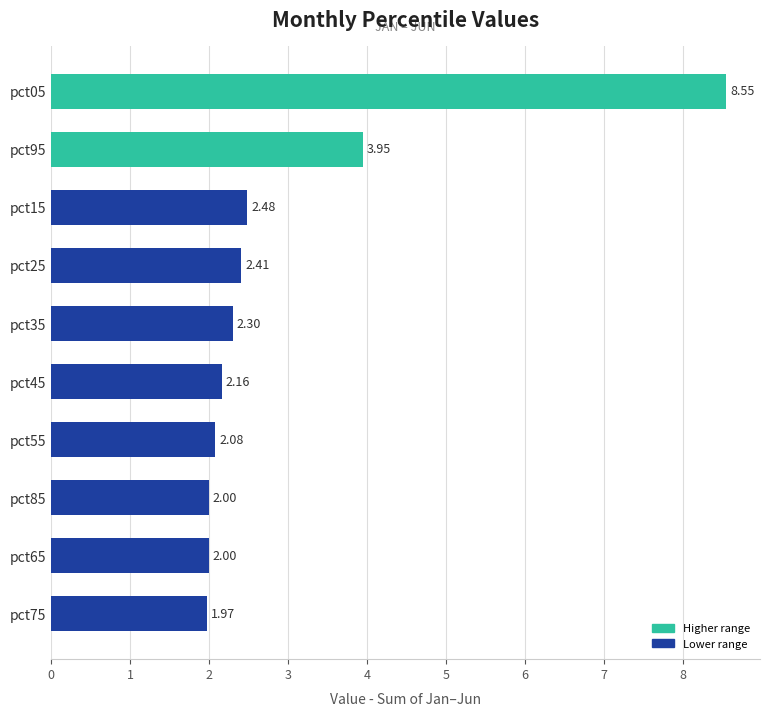

What is the sum of all values?

29.9